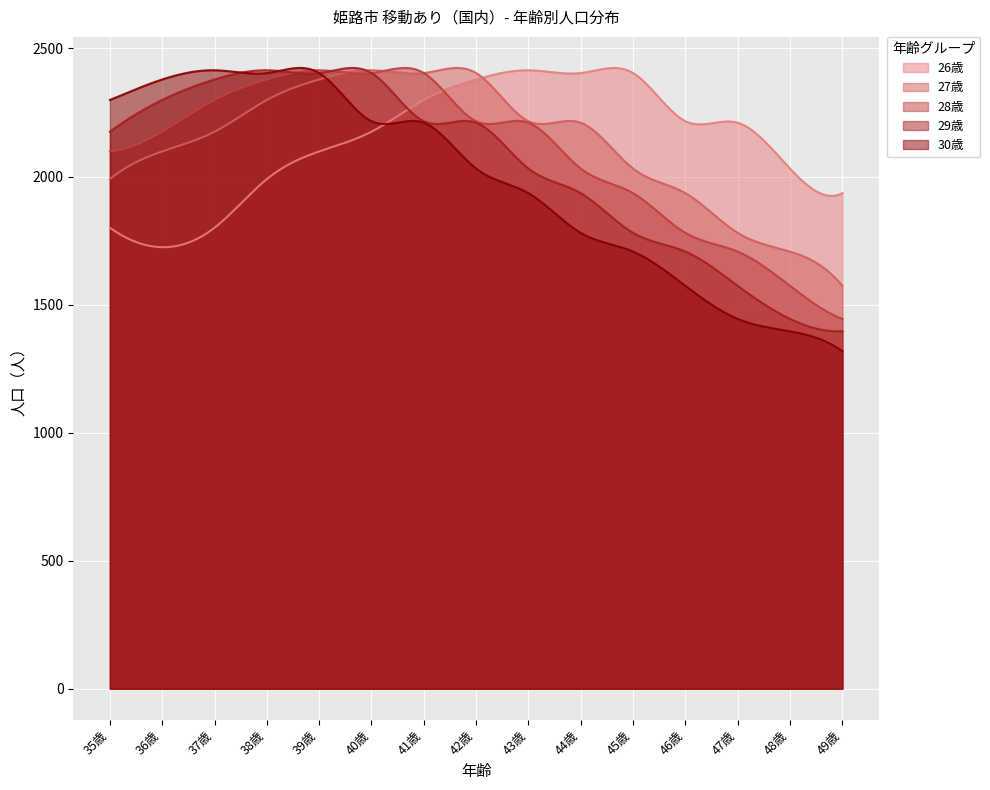

What is the label of the 14th point from the left?

48歳